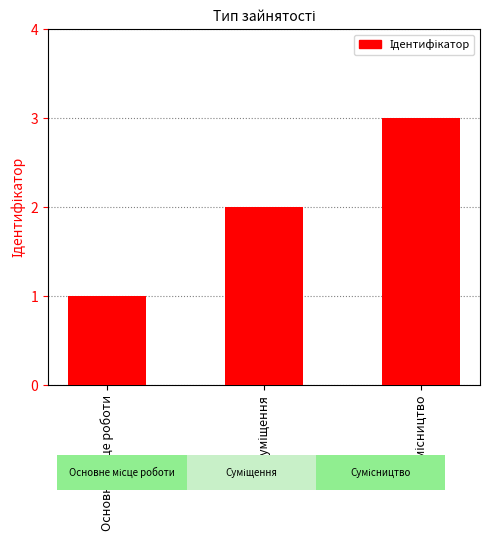

What is the sum of all values?

6